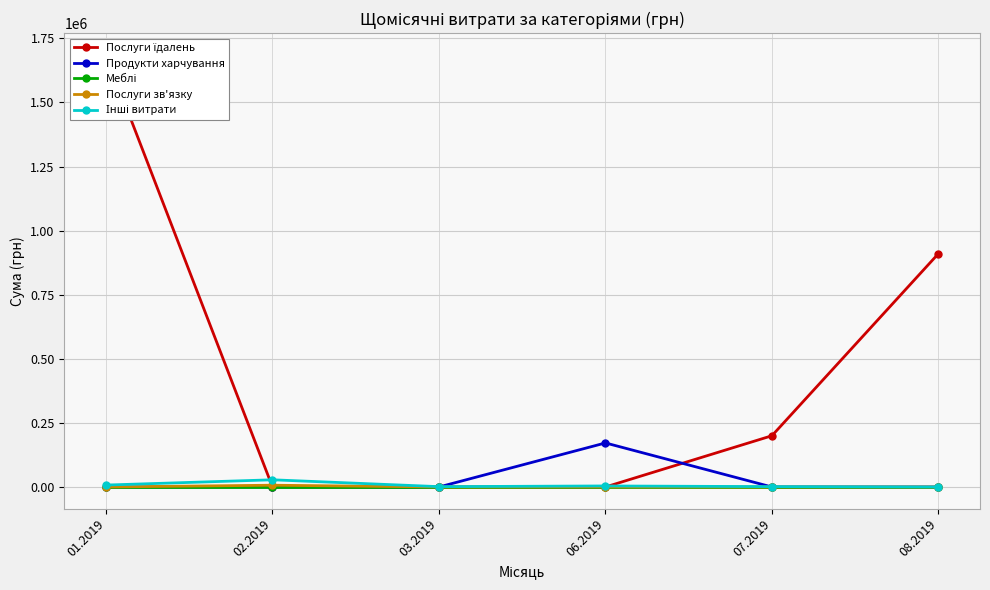

True or false: Послуги зв'язку and Інші витрати cross at least once.

False